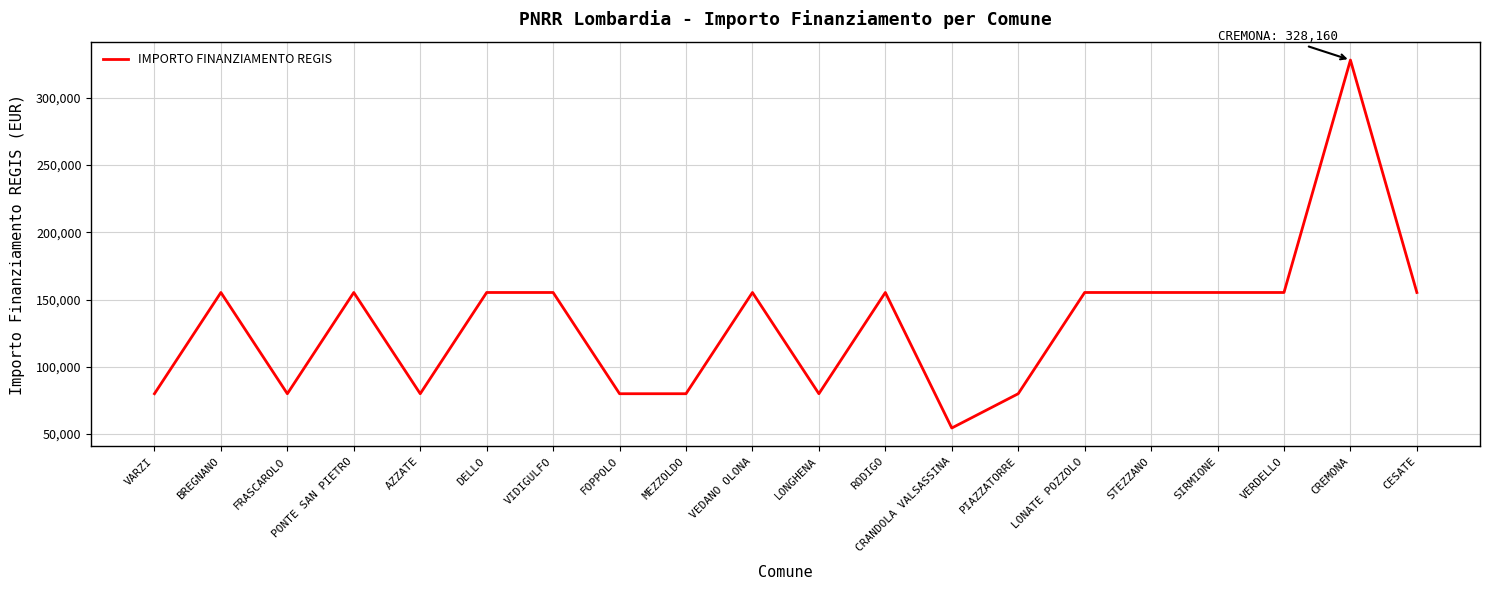

Reading left to right, extract all data points from this chart.

VARZI=79922	BREGNANO=155234	FRASCAROLO=79922	PONTE SAN PIETRO=155234	AZZATE=79922	DELLO=155234	VIDIGULFO=155234	FOPPOLO=79922	MEZZOLDO=79922	VEDANO OLONA=155234	LONGHENA=79922	RODIGO=155234	CRANDOLA VALSASSINA=54412	PIAZZATORRE=79922	LONATE POZZOLO=155234	STEZZANO=155234	SIRMIONE=155234	VERDELLO=155234	CREMONA=328160	CESATE=155234